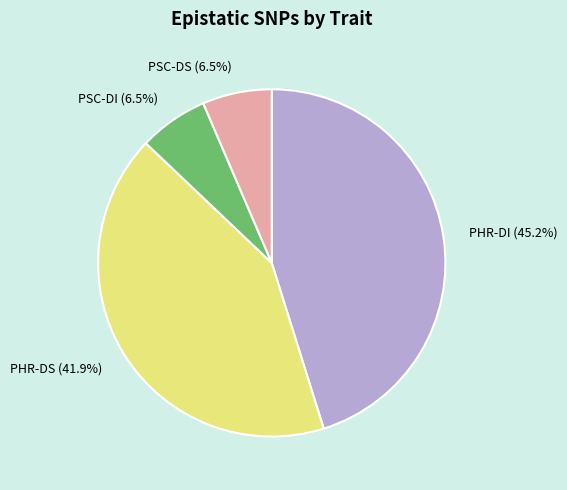

What is the total percentage of PSC-DS and PHR-DS?

48.4%